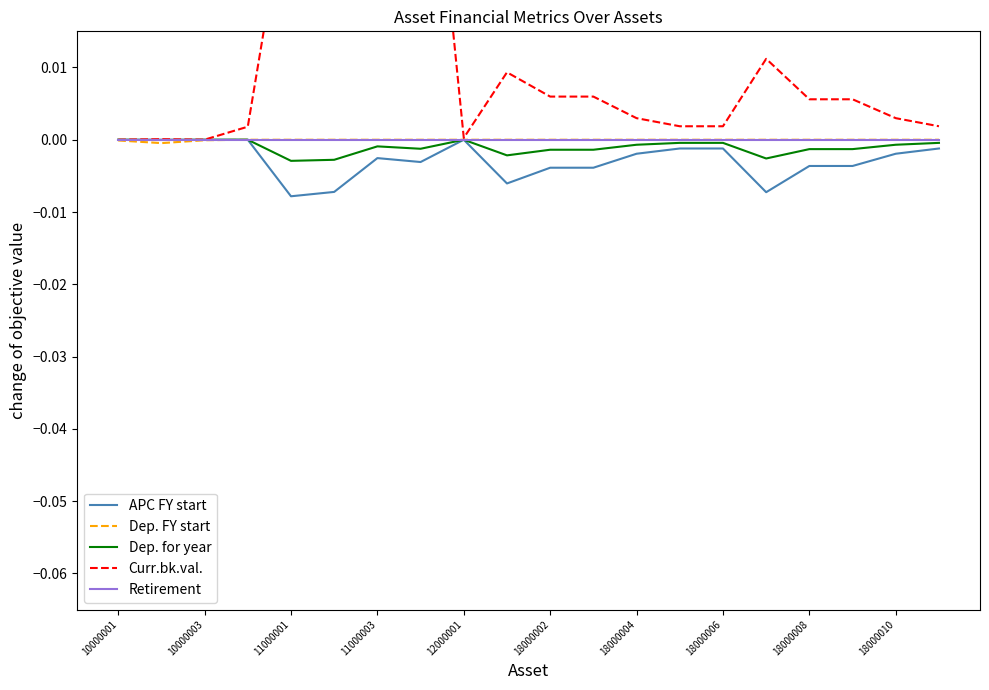

True or false: Retirement has a value of 0.0 at 10000001.

True